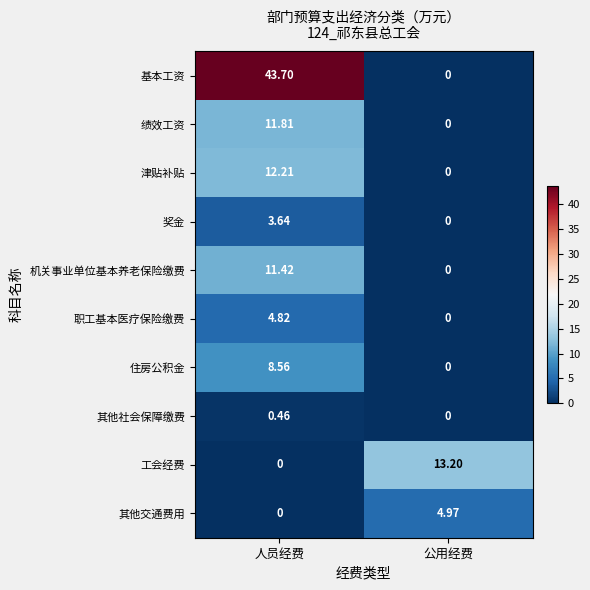

Which series has the largest range (max minus min)?

基本工资